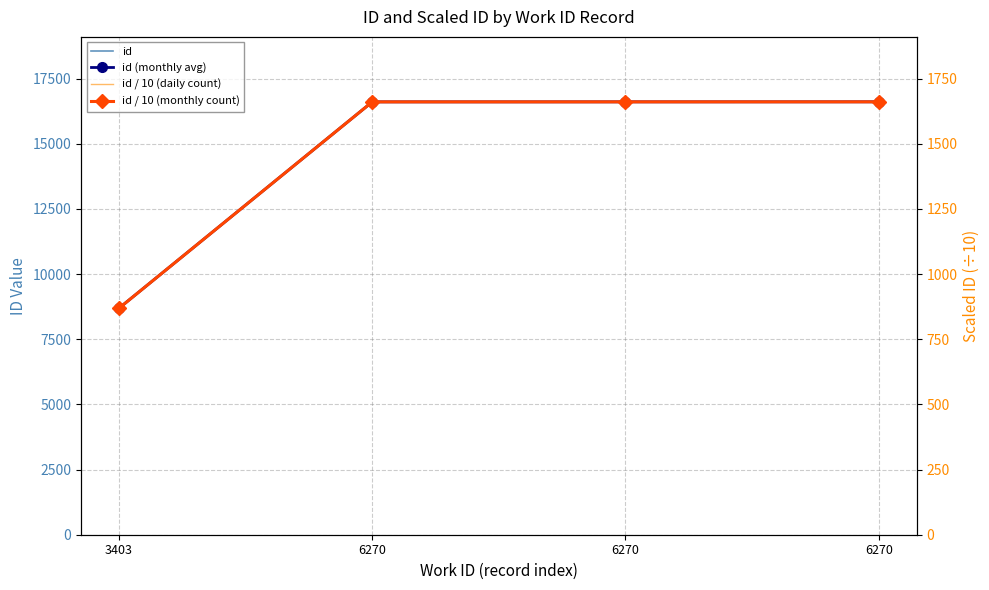

What is the value of the id point at the 2nd from the left?

16605.0